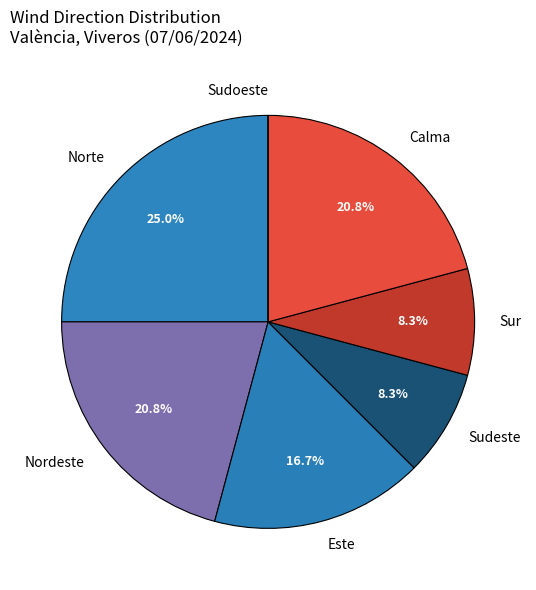

Which slice is the largest?

Norte